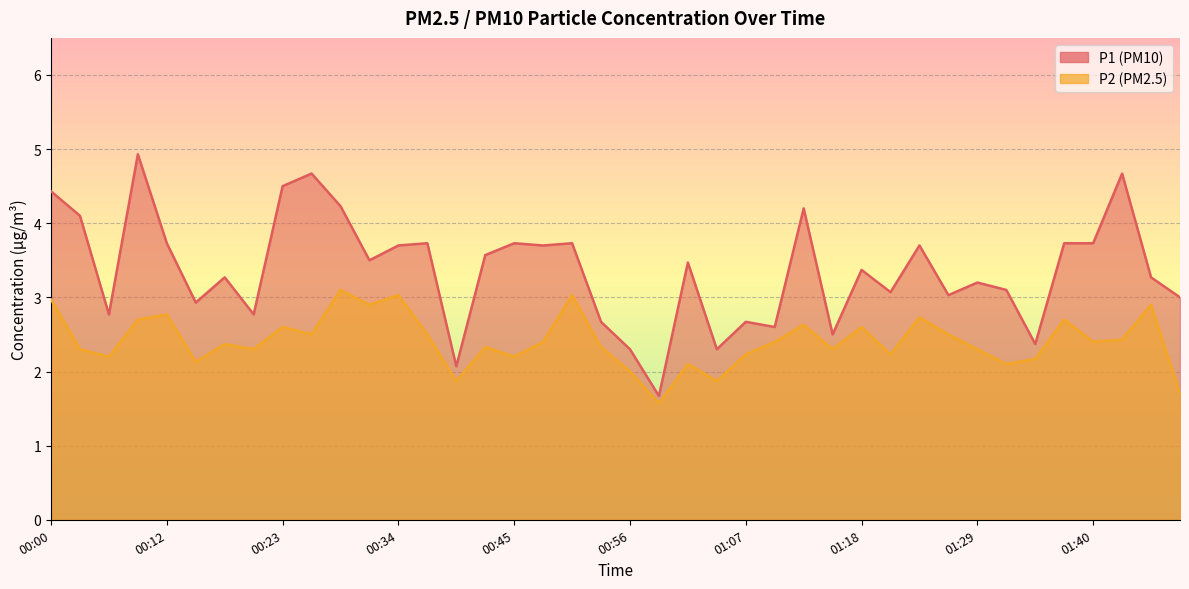

What is the sum of the P2 values at 00:51 and 00:39?

4.9